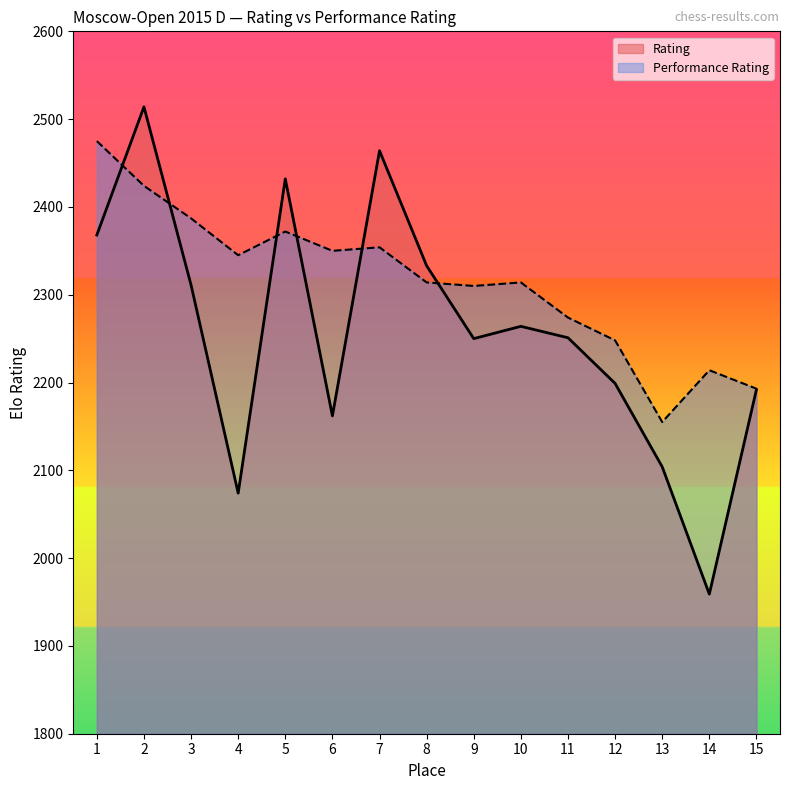

Reading left to right, transcribe all the data shown in this chart.

Rating: 2368	2514	2311	2074	2432	2162	2464	2333	2250	2264	2251	2199	2104	1959	2192
Performance Rating: 2475	2424	2387	2345	2372	2350	2354	2314	2310	2314	2274	2248	2155	2214	2193